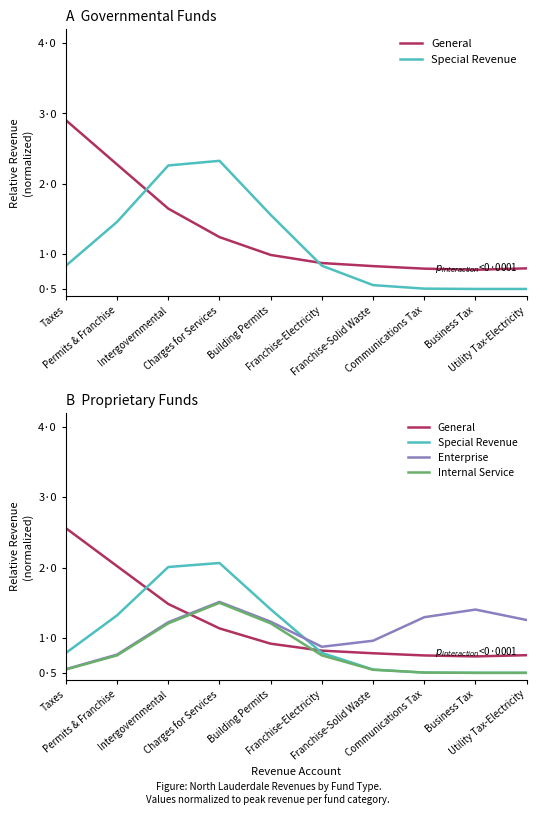

Rank the categories by Special Revenue value from lowest to highest.

Utility Tax-Electricity, Business Tax, Communications Tax, Franchise-Solid Waste, Taxes, Franchise-Electricity, Permits & Franchise, Building Permits, Intergovernmental, Charges for Services